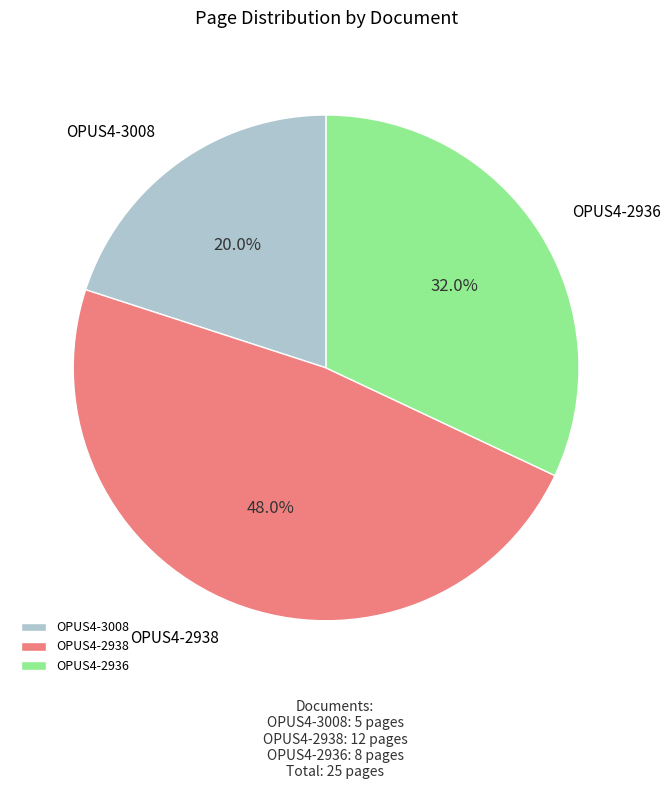

To the nearest percent, what is the difference between the largest and smallest slice percentages?

28%